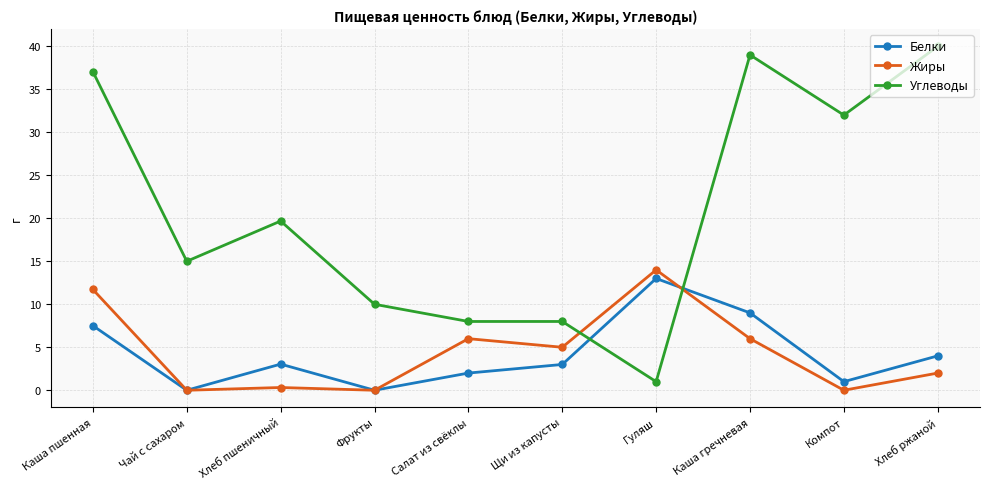

True or false: Белки has more than 1 interior local peaks.

True